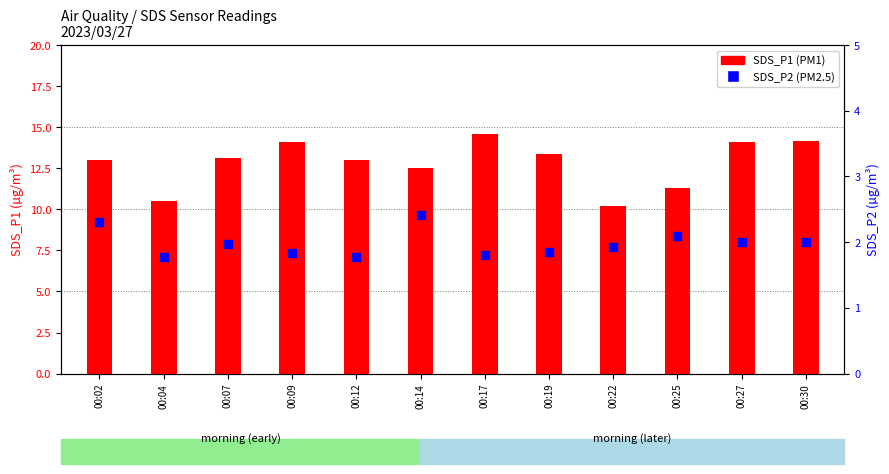

At which category is the sum across all series the highest?

00:17